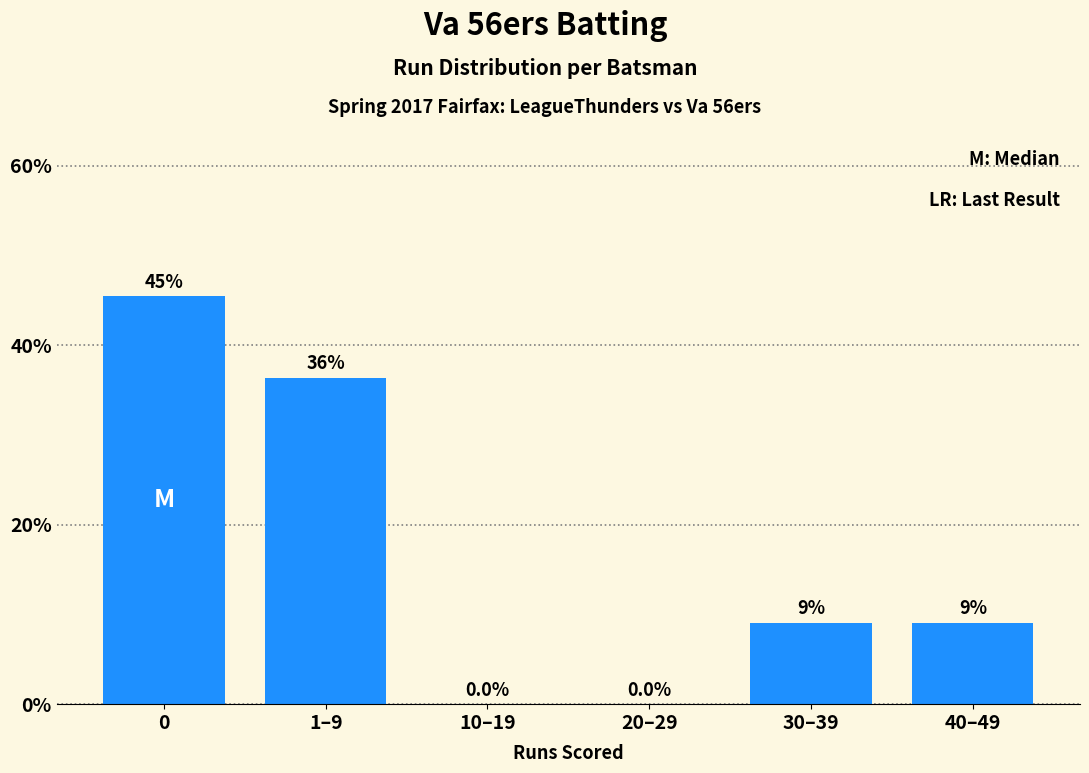

Are the bars horizontal?

No